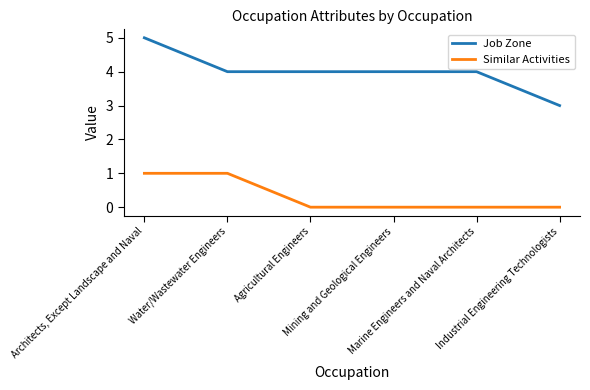

What position from the right is Industrial Engineering Technologists?

1